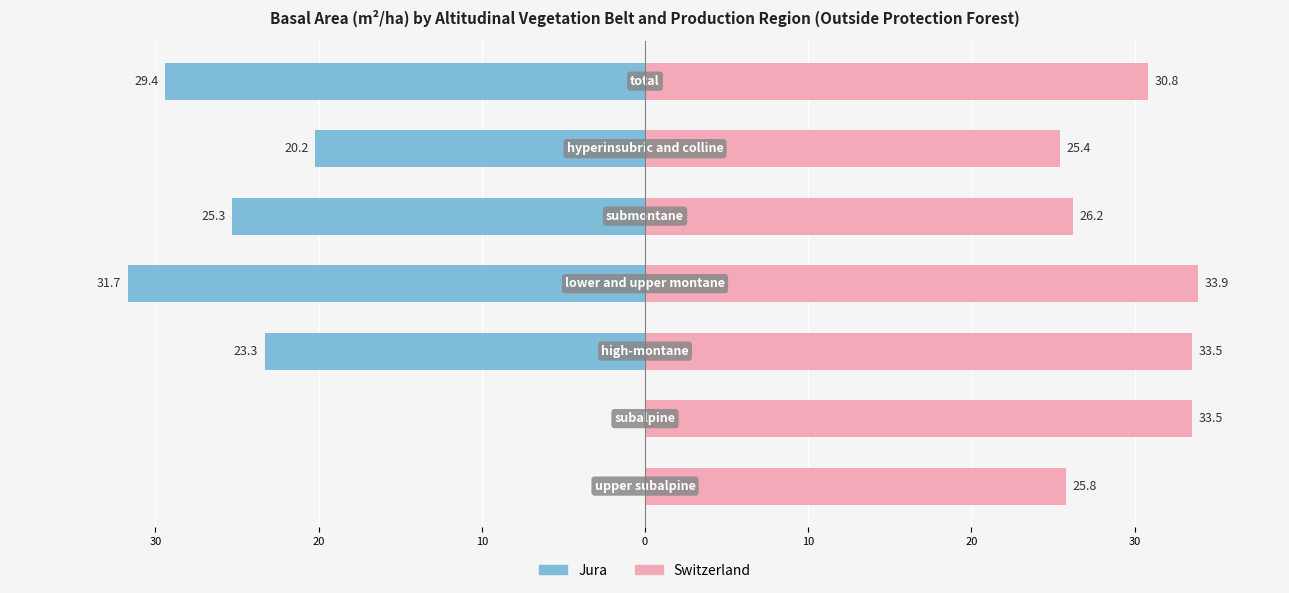

Reading right to left, what are all the values shown in this chart?

Jura: -29.4	-20.2	-25.3	-31.7	-23.3	0.0	0.0
Switzerland: 30.8	25.4	26.2	33.9	33.5	33.5	25.8